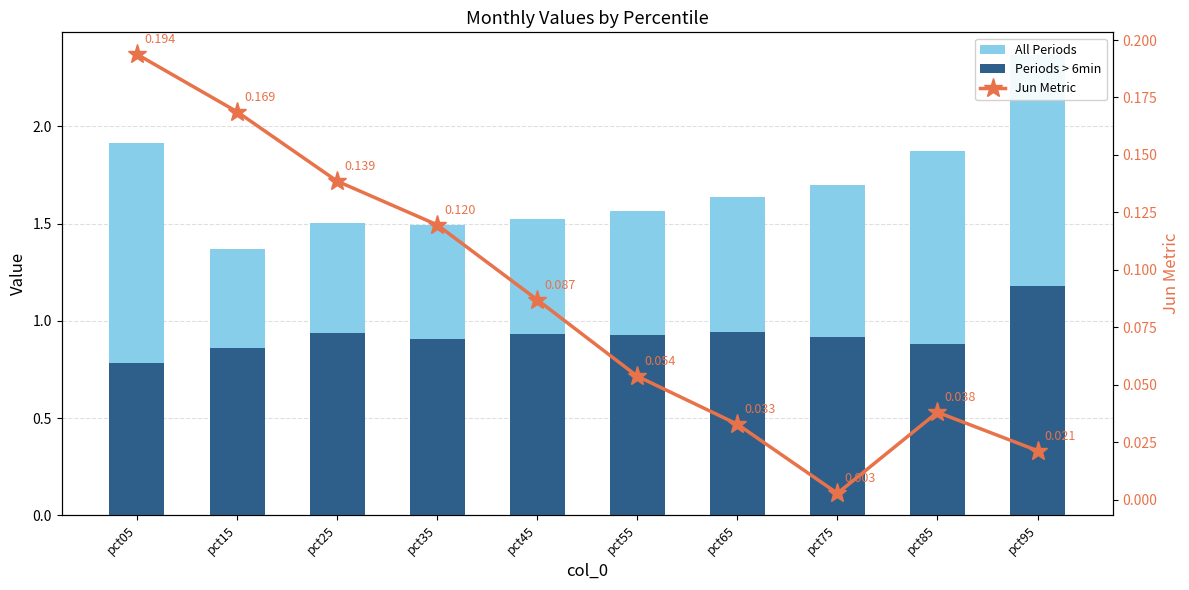

Reading left to right, what are all the values shown in this chart?

All Periods: pct05=1.9	pct15=1.4	pct25=1.5	pct35=1.5	pct45=1.5	pct55=1.6	pct65=1.6	pct75=1.7	pct85=1.9	pct95=2.4
Periods > 6min: pct05=0.8	pct15=0.9	pct25=0.9	pct35=0.9	pct45=0.9	pct55=0.9	pct65=0.9	pct75=0.9	pct85=0.9	pct95=1.2
Jun Metric: pct05=0.2	pct15=0.2	pct25=0.1	pct35=0.1	pct45=0.1	pct55=0.1	pct65=0.0	pct75=0.0	pct85=0.0	pct95=0.0